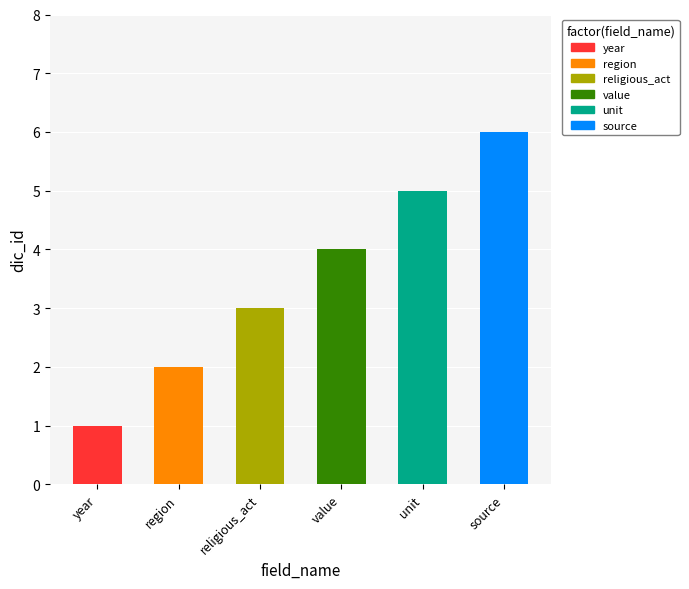

Rank the categories by value from lowest to highest.

year, region, religious_act, value, unit, source